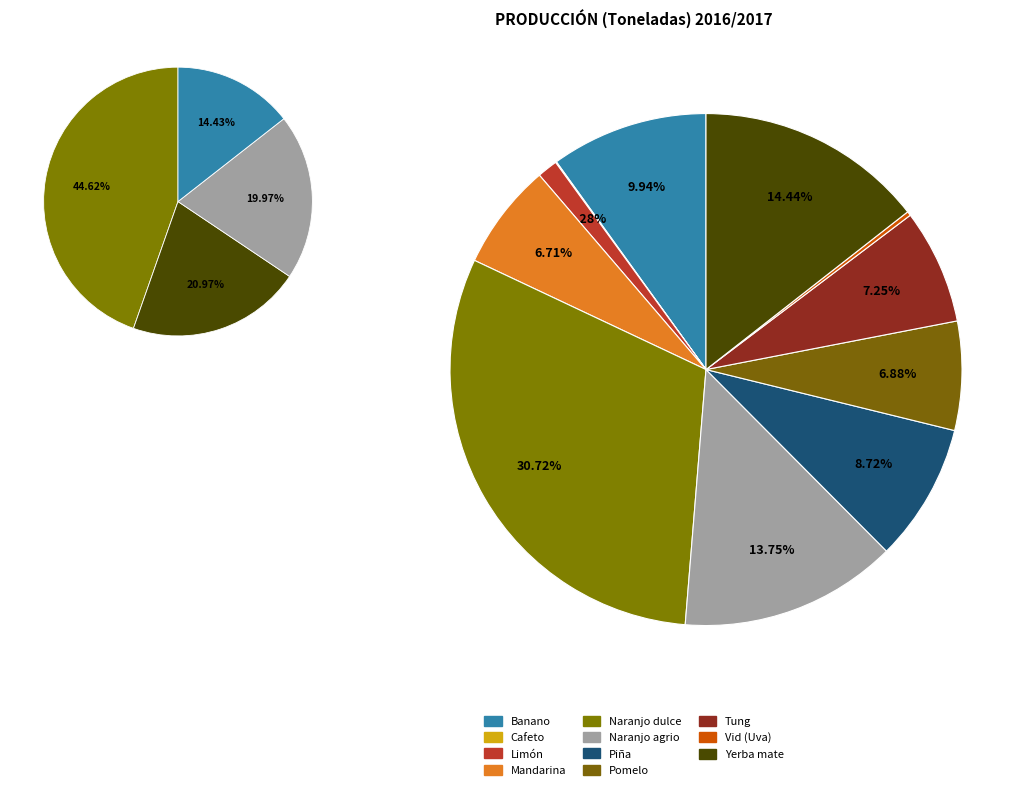

How many slices are in this pie chart?

11